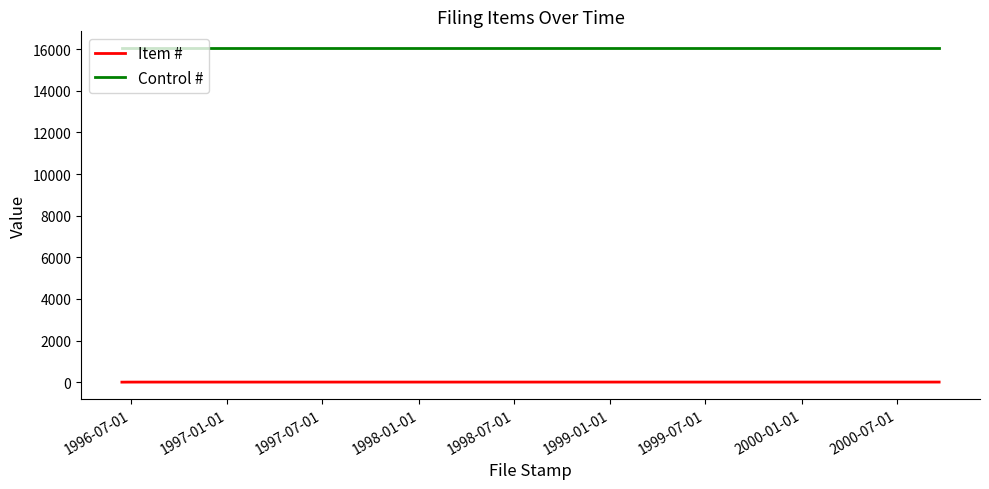

What is the difference between the second highest and minimum values in the Item # series?

3